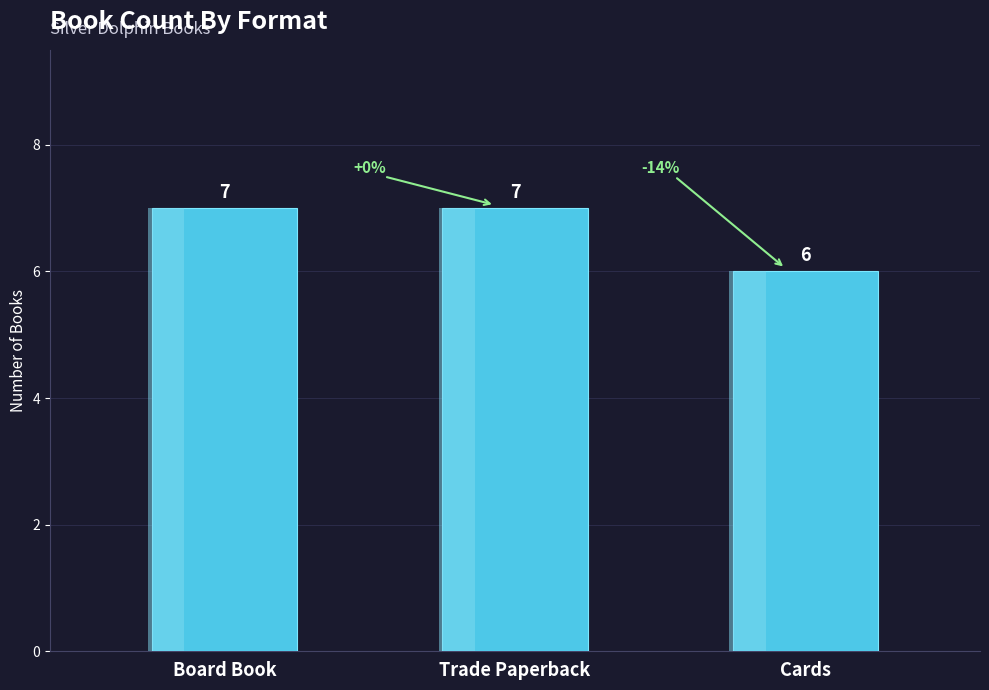

Which label corresponds to the largest value in the chart?

Board Book